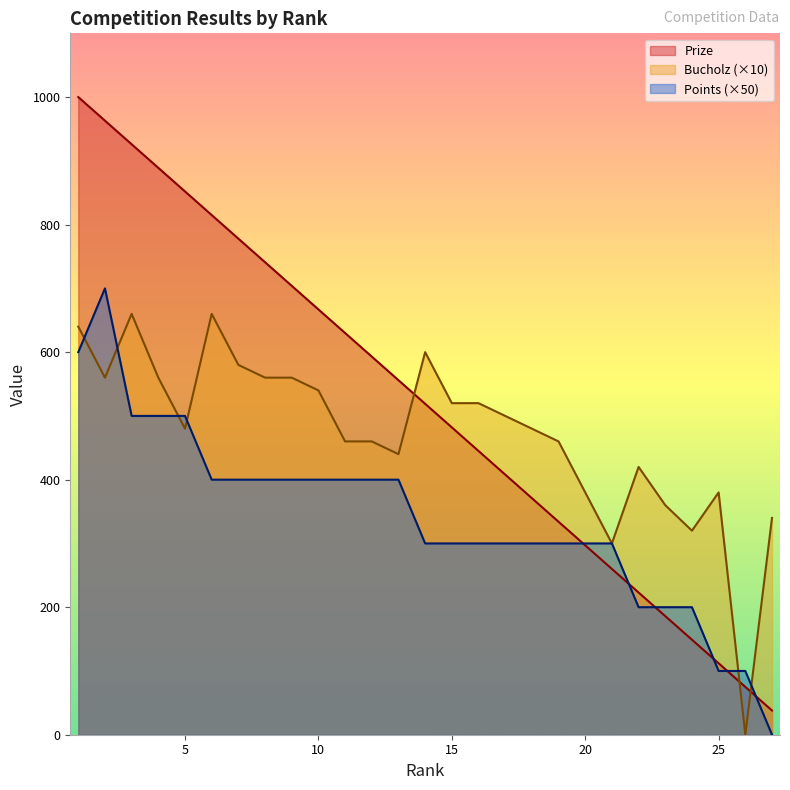

What is the value of the Points point at the 8th from the left?

400